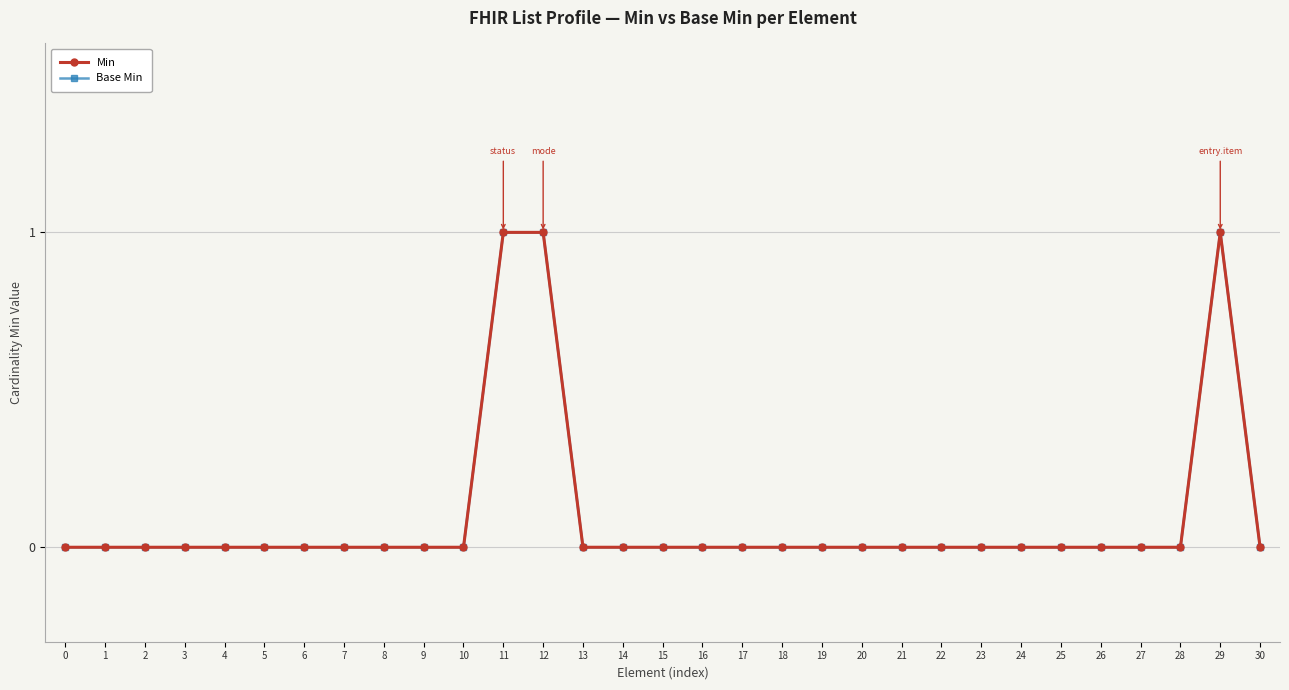

Reading right to left, extract all data points from this chart.

Min: 0	1	0	0	0	0	0	0	0	0	0	0	0	0	0	0	0	0	1	1	0	0	0	0	0	0	0	0	0	0	0
Base Min: 0	1	0	0	0	0	0	0	0	0	0	0	0	0	0	0	0	0	1	1	0	0	0	0	0	0	0	0	0	0	0